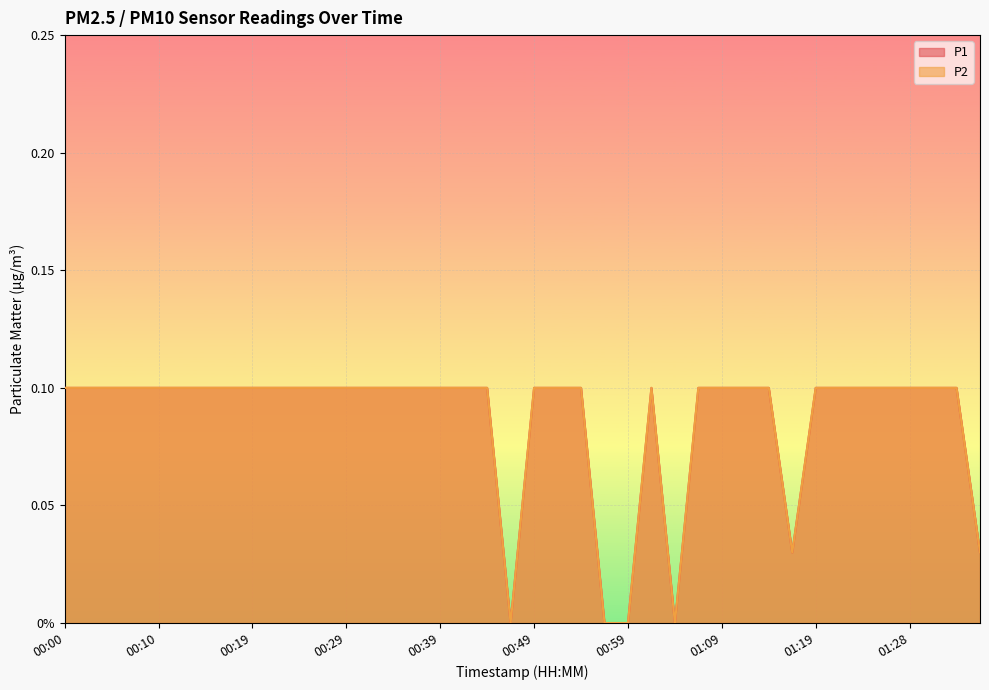

What is the approximate value of P1 at 01:14?

0.1